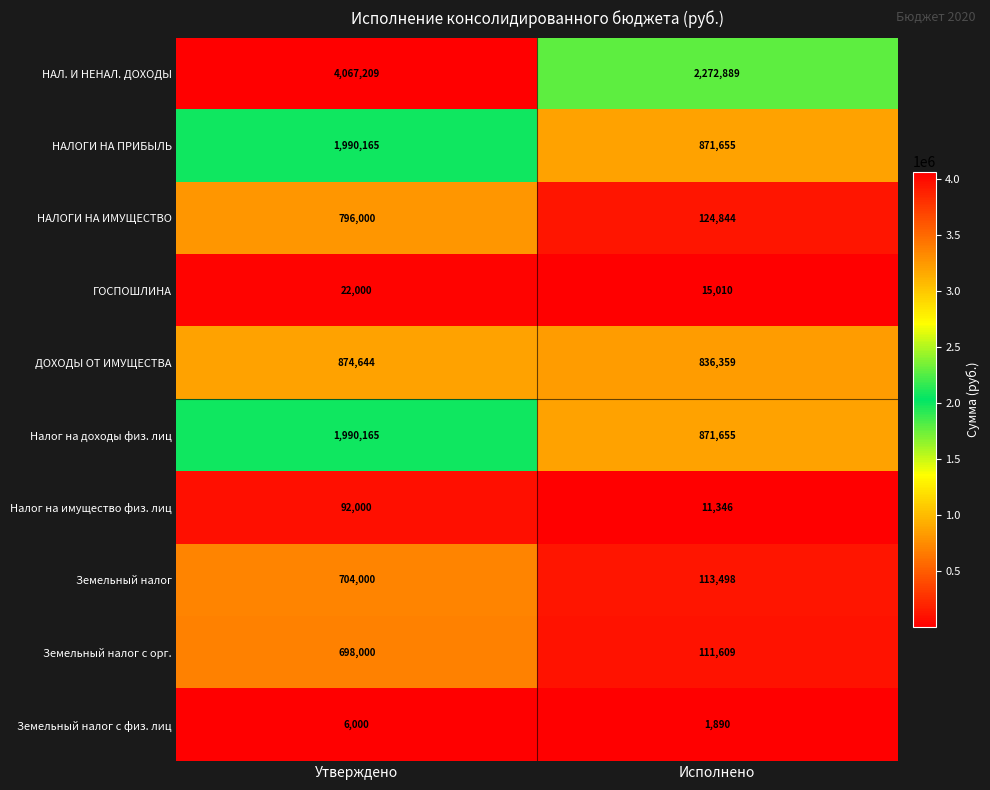

The value of ДОХОДЫ ОТ ИМУЩЕСТВА at Исполнено is 836359. True or false?

True